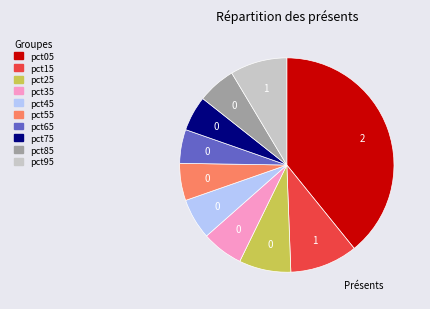

Does any single category account for the majority?

No